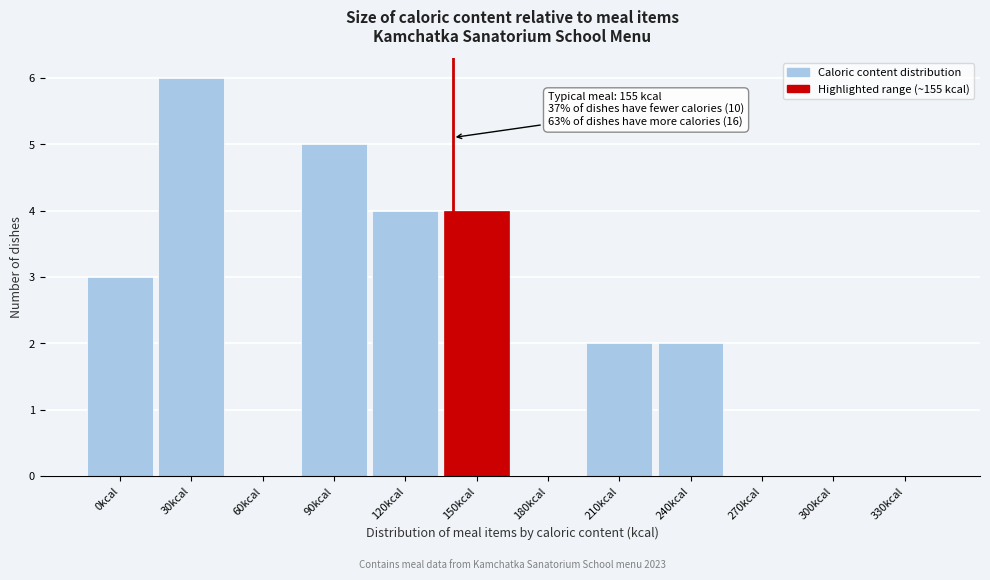

Reading left to right, what are all the values shown in this chart?

0kcal=3	30kcal=6	60kcal=0	90kcal=5	120kcal=4	150kcal=4	180kcal=0	210kcal=2	240kcal=2	270kcal=0	300kcal=0	330kcal=0